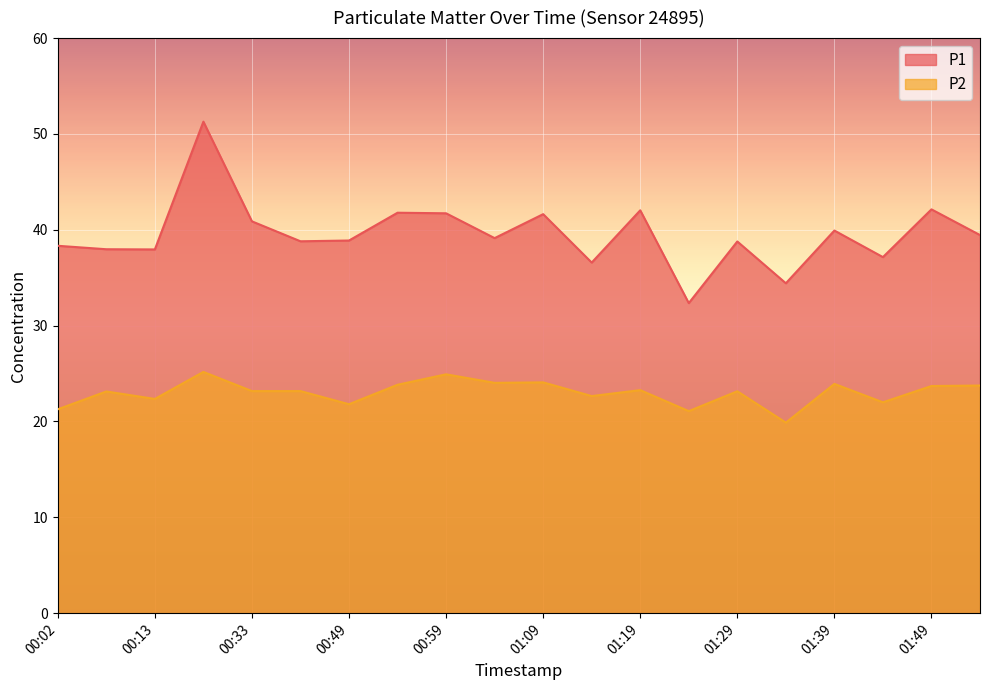

What is the greatest value displayed?

51.3